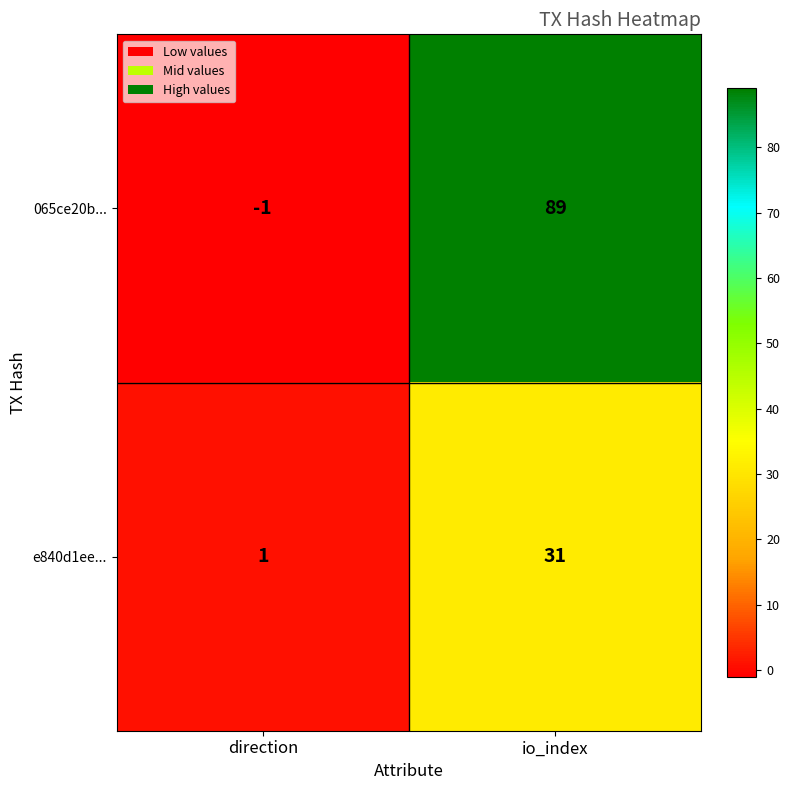

What is the sum of the 065ce20b... values at io_index and direction?

88